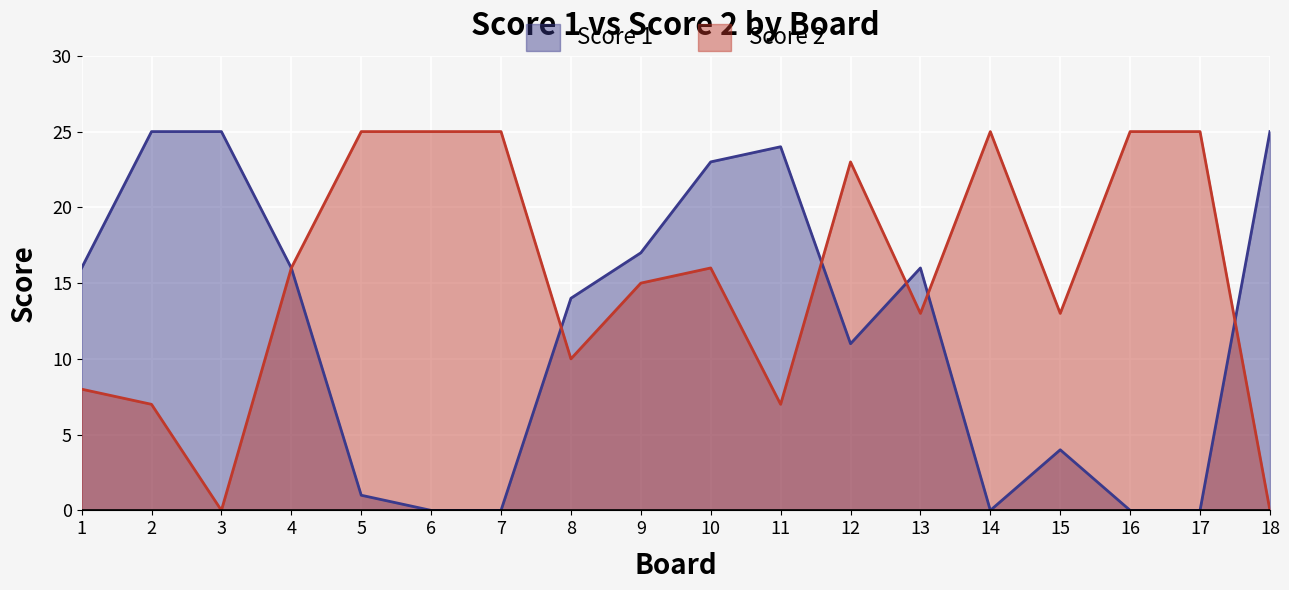

True or false: Score 1 has more than 2 interior local peaks.

True